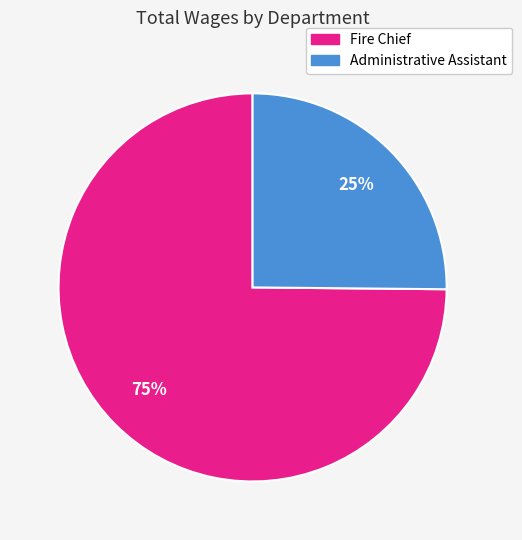

To the nearest percent, what portion does Fire Chief represent?

75%